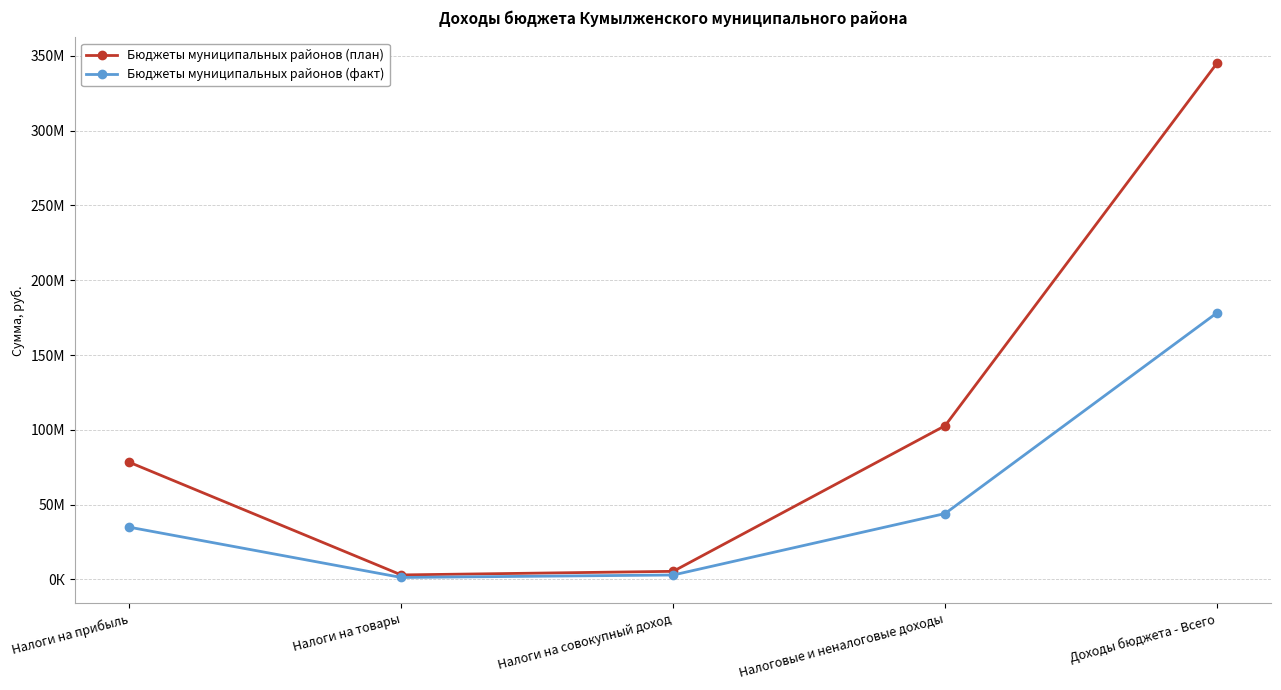

What are all the series names shown in the legend?

Бюджеты муниципальных районов (план), Бюджеты муниципальных районов (факт)